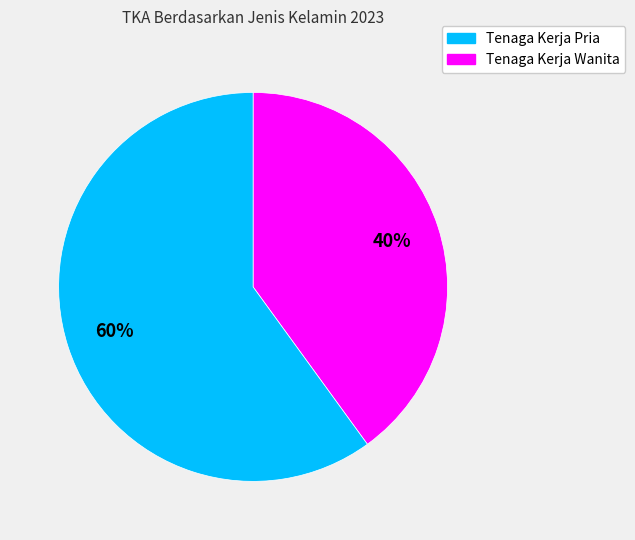

To the nearest percent, what is the difference between the largest and smallest slice percentages?

20%